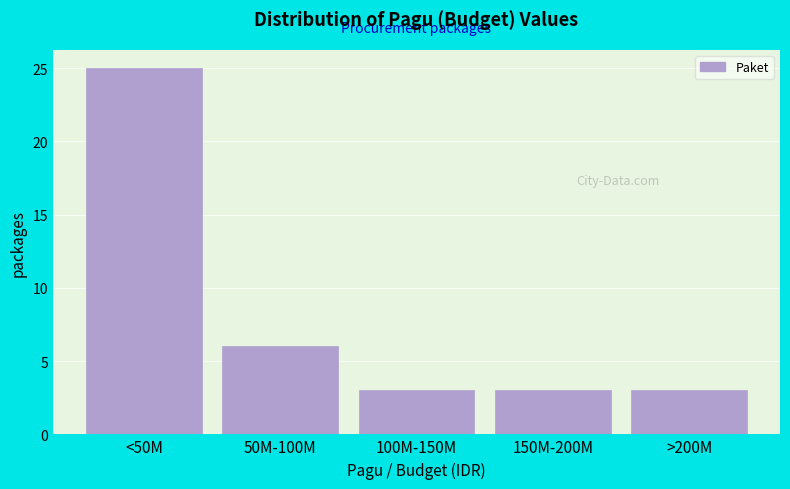

Reading left to right, list all the values displayed in this chart.

<50M=25	50M-100M=6	100M-150M=3	150M-200M=3	>200M=3